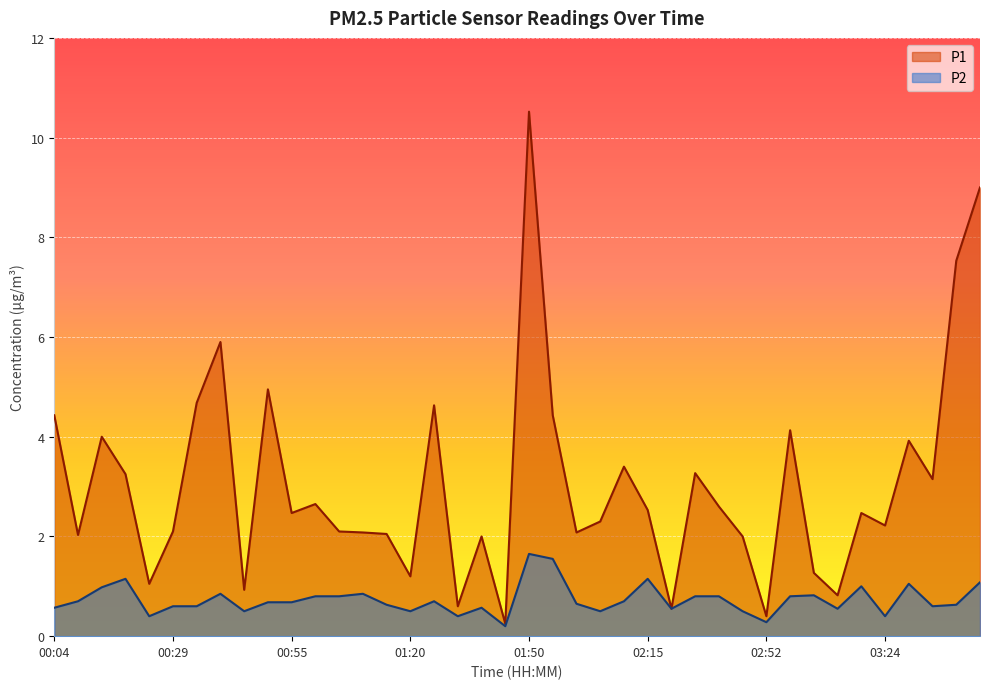

True or false: P1 has more than 0 points higher than both neighbors.

True